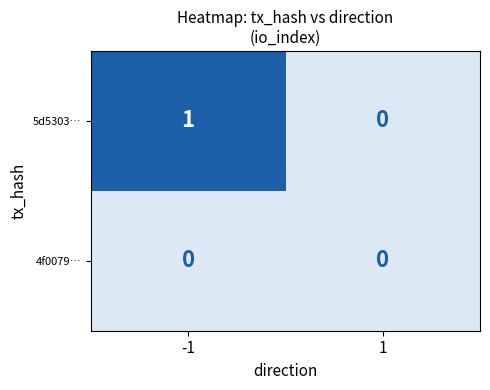

What is the total value across all series at -1?

1